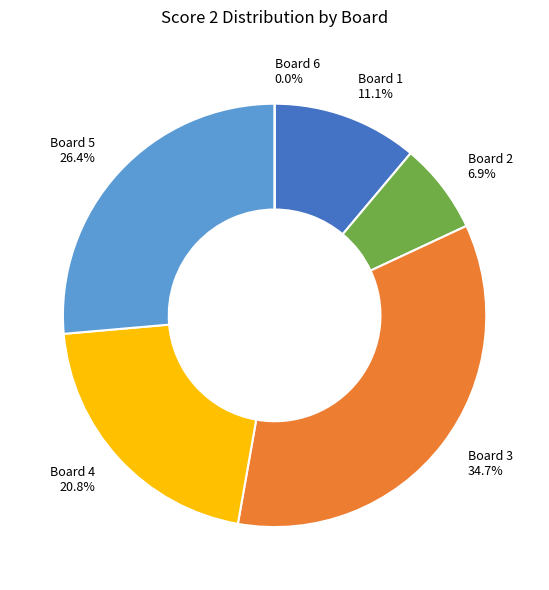

Which category has the biggest portion of the pie?

Board 3